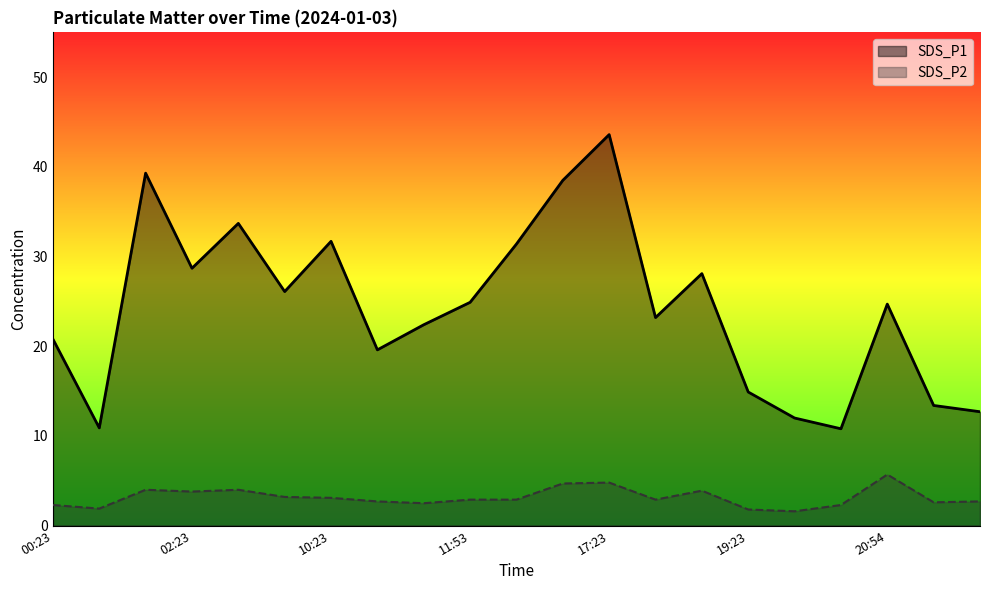

What is the label of the 13th point from the right?

11:23